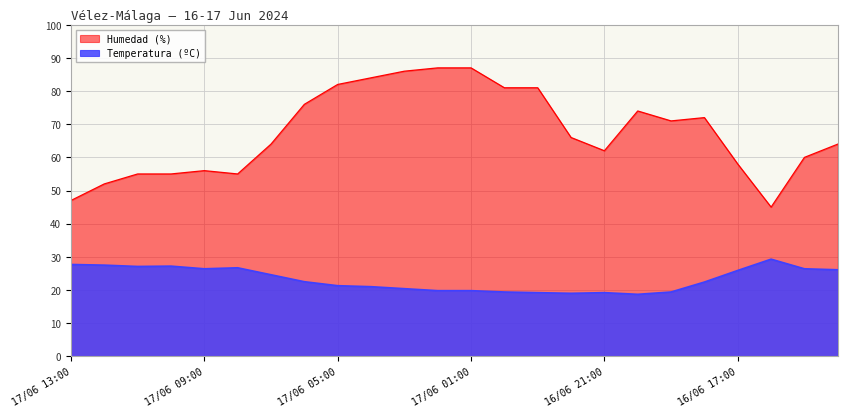

True or false: Temperatura (ºC) and Humedad (%) cross at least once.

False